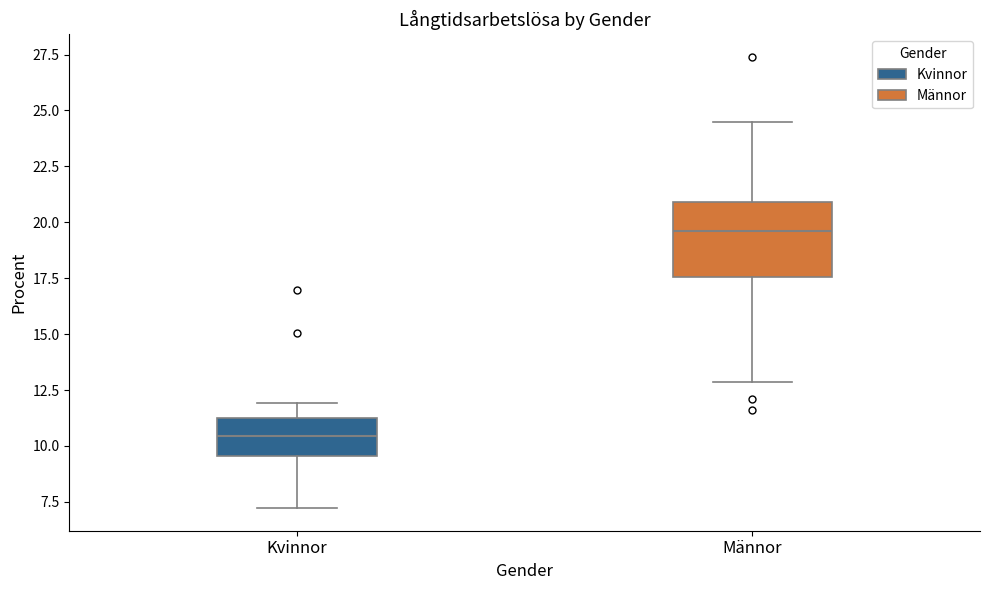

Where does the upper whisker of the box for Männor end on the y-axis? The values are not printed on the chart, so give them approximately, as read against the axis.

24.5